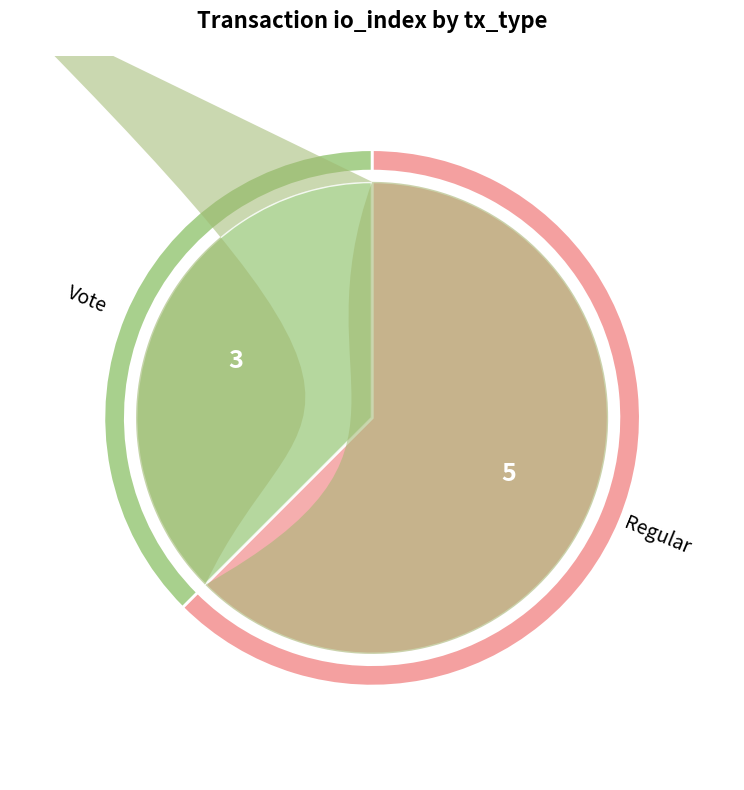

Rank the categories by value from lowest to highest.

Vote, Regular